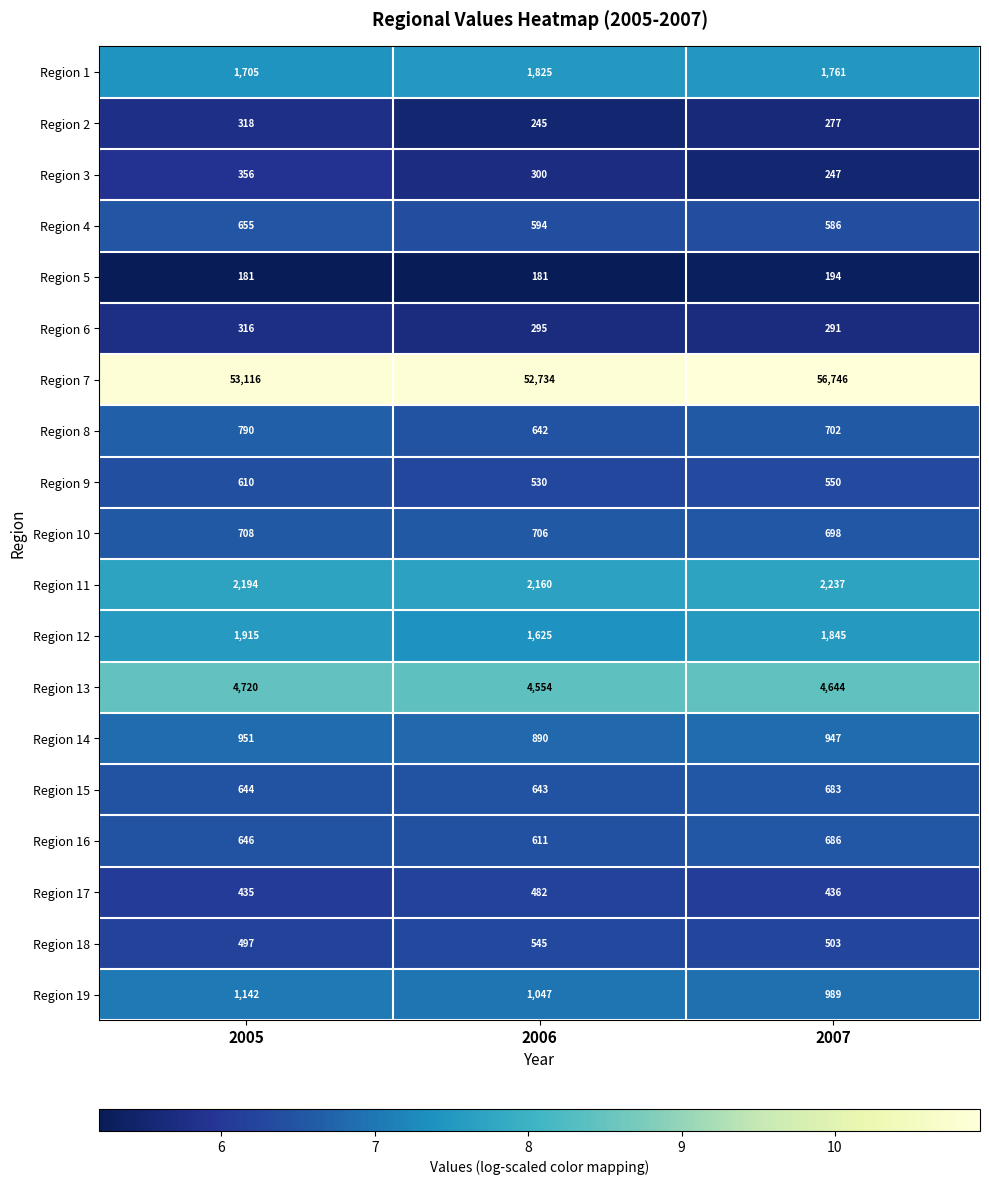

Is it true that Region 9 equals 610 at 2005?

True